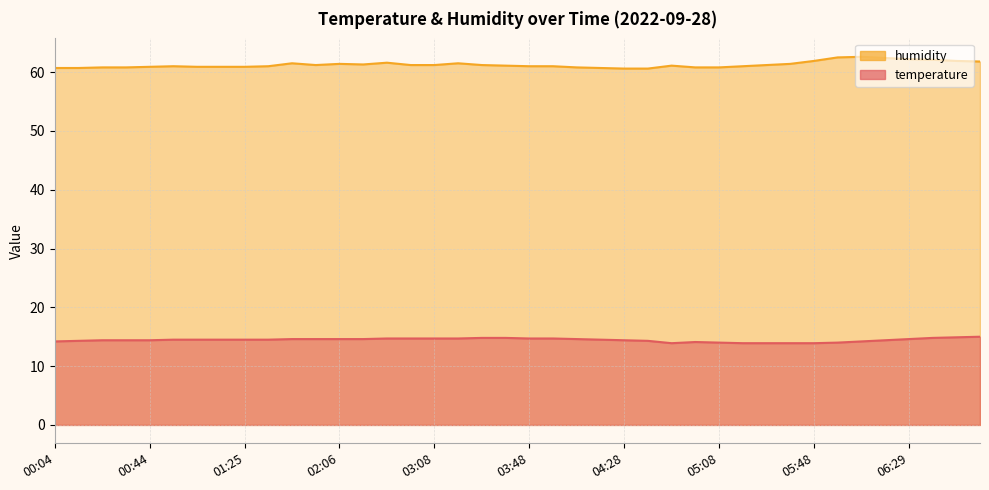

True or false: humidity and temperature intersect in this chart.

False